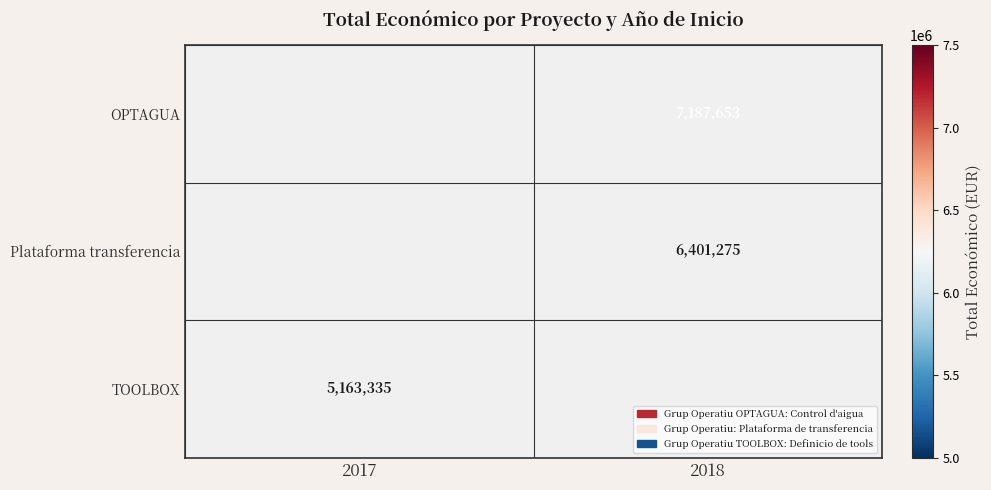

Is the value of Plataforma transferencia at 2018 greater than the value of OPTAGUA at 2018?

No